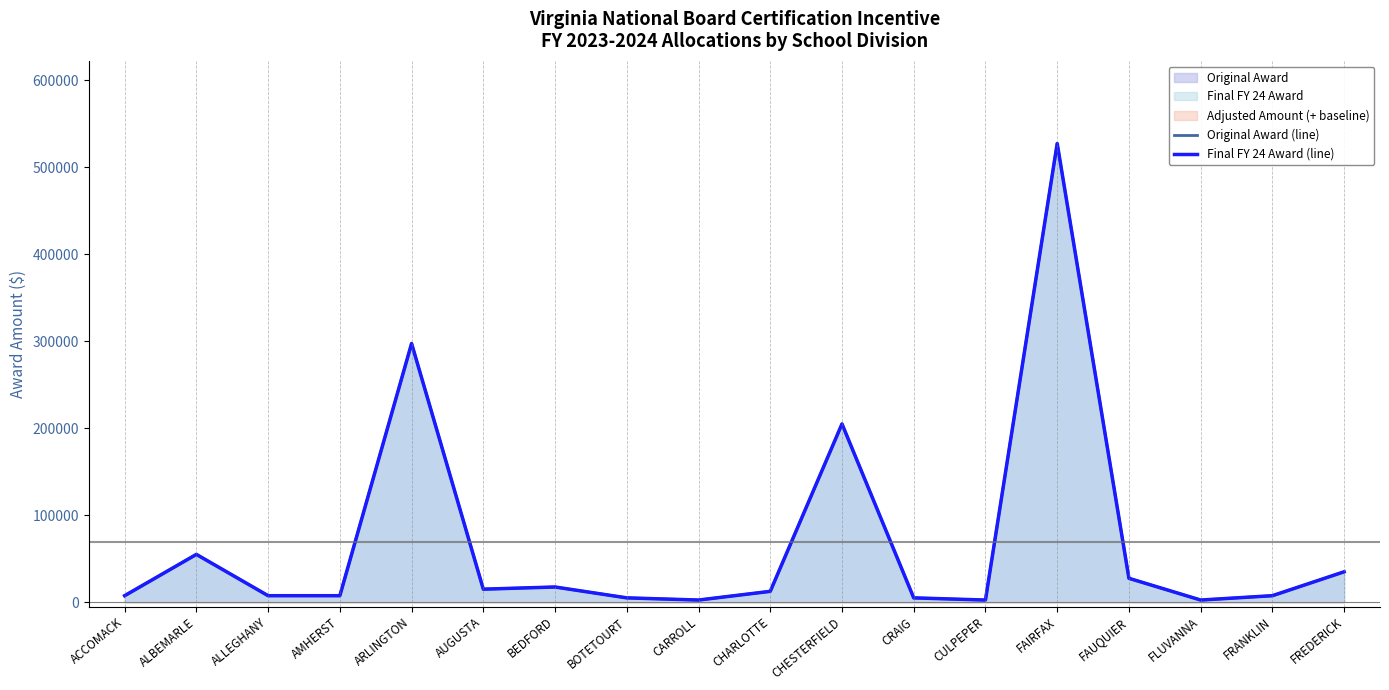

What is the label of the 16th point from the right?

ALLEGHANY